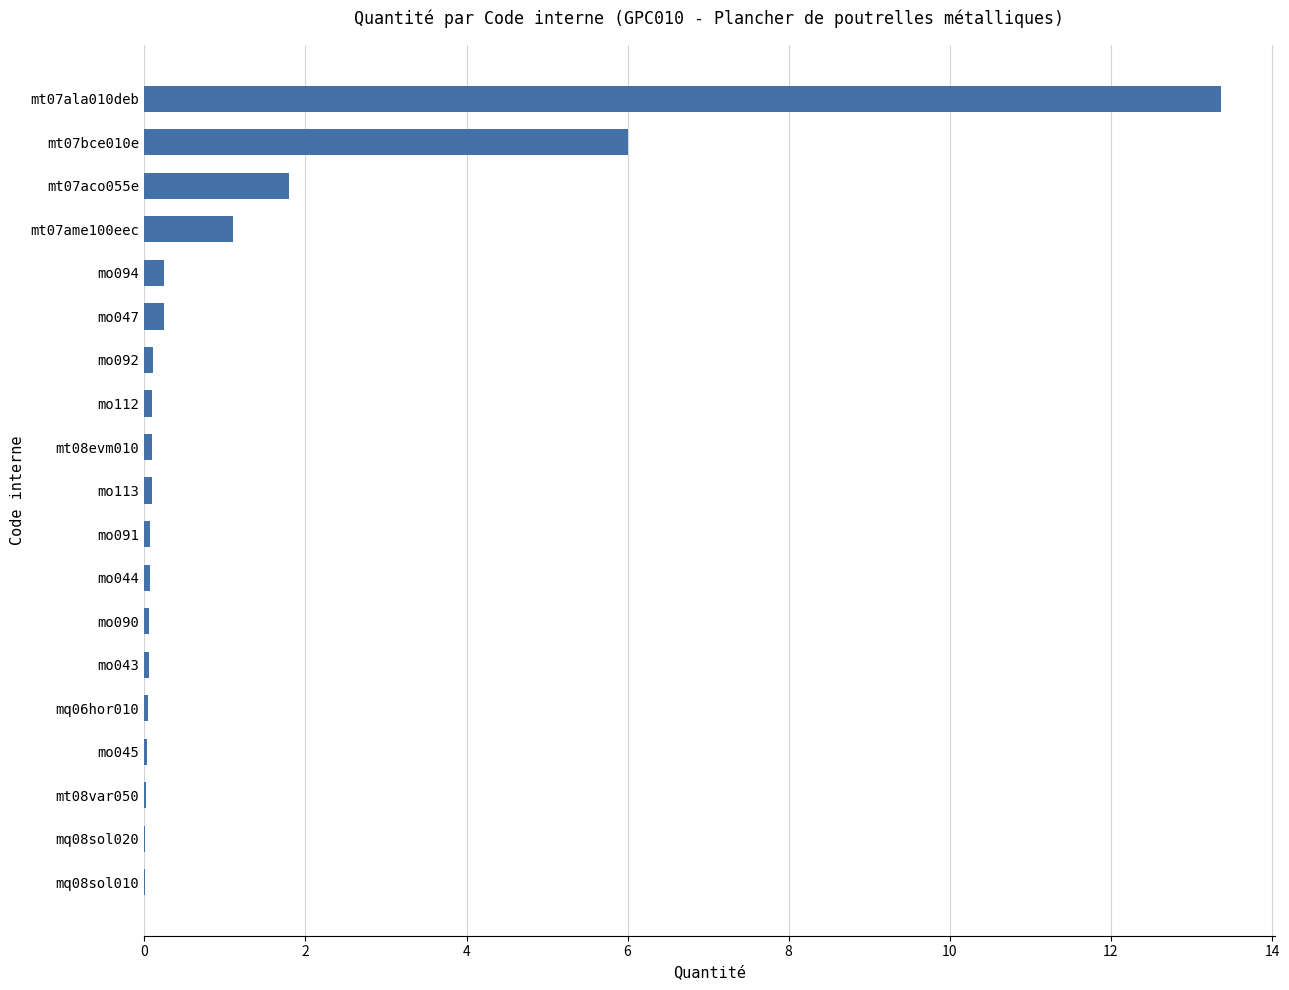

True or false: the data shows 0.1 at mo113.

True